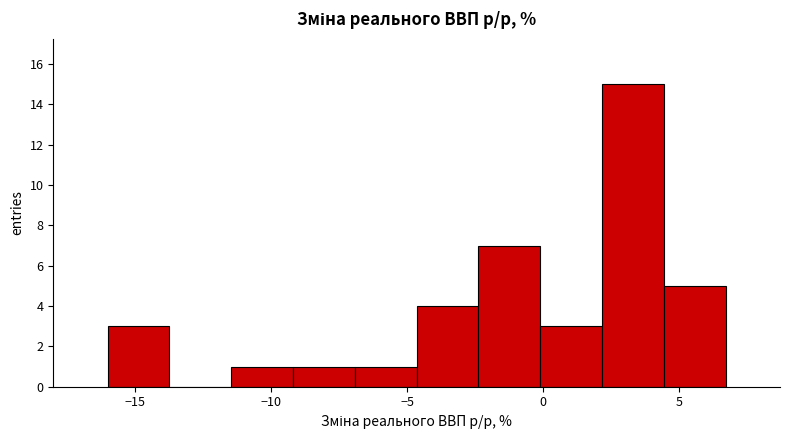

How tall is the bar that spans 0.0 to 2.0 on the x-axis? Neither the bar edges nor the heights are printed on the chart, so give them approximately, as read against the axes.

3